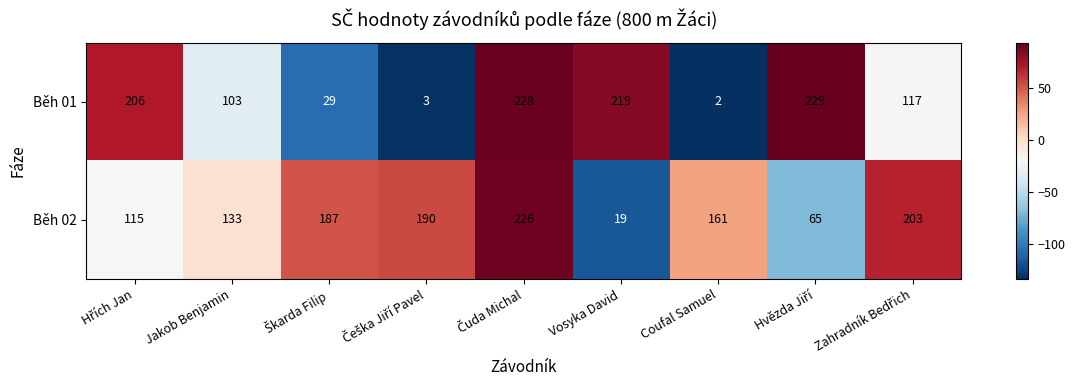

Rank the series by their maximum value, from lowest to highest.

Běh 02, Běh 01